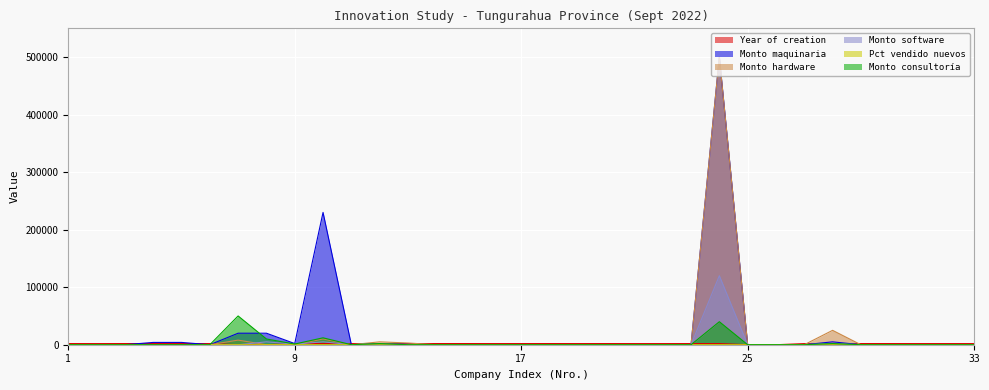

How many values in the Monto software series exceed 0?

6